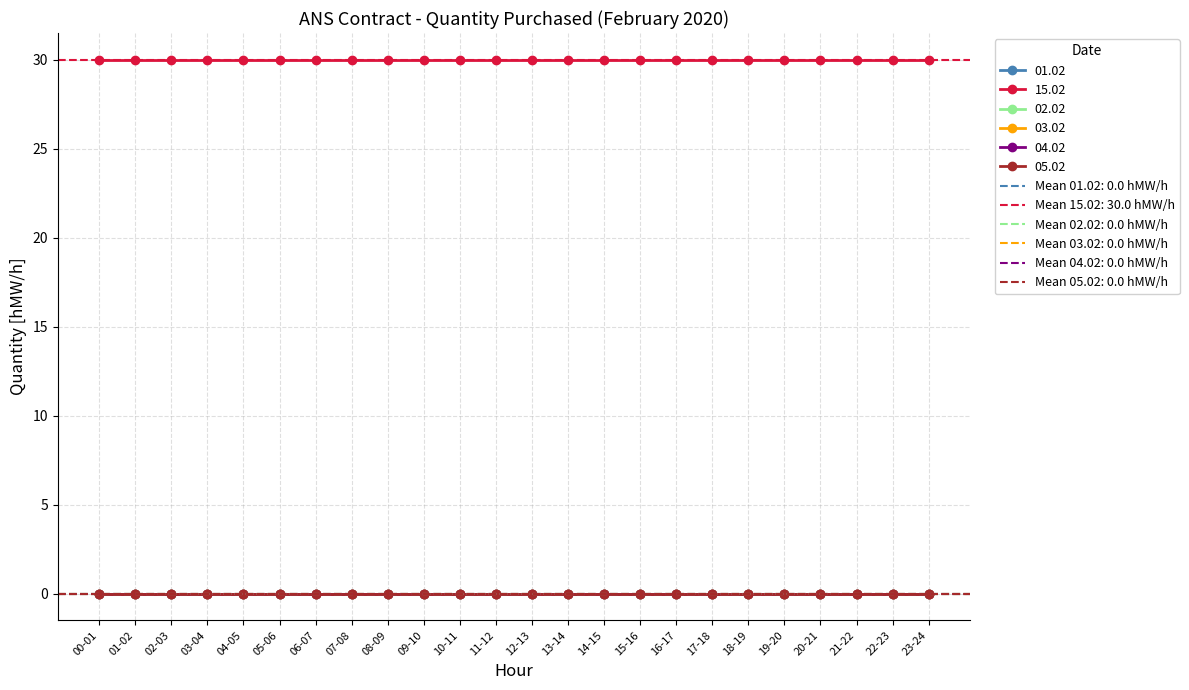

Which category has the lowest value in the 05.02 series?

00-01